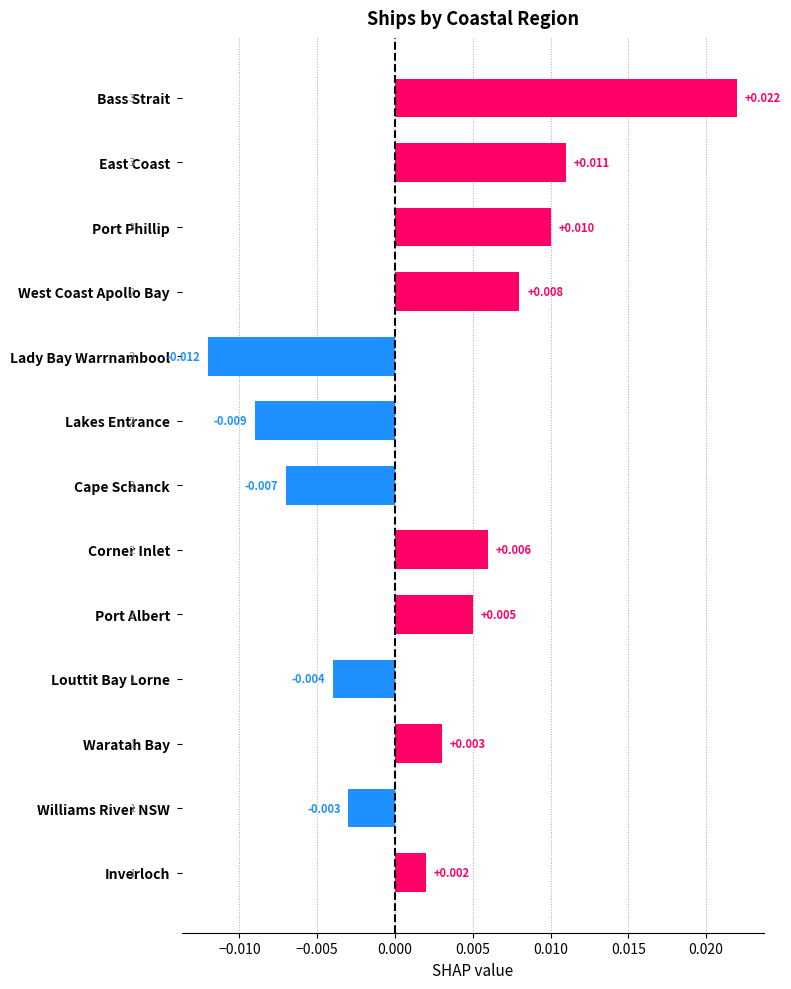

List the labels in order of value, largest first.

Bass Strait, East Coast, Port Phillip, West Coast Apollo Bay, Corner Inlet, Port Albert, Waratah Bay, Inverloch, Williams River NSW, Louttit Bay Lorne, Cape Schanck, Lakes Entrance, Lady Bay Warrnambool